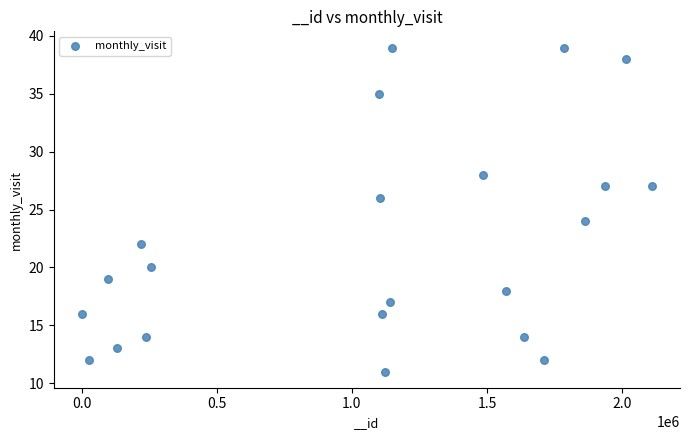

What is the range of X values (max minus min)?

2106663